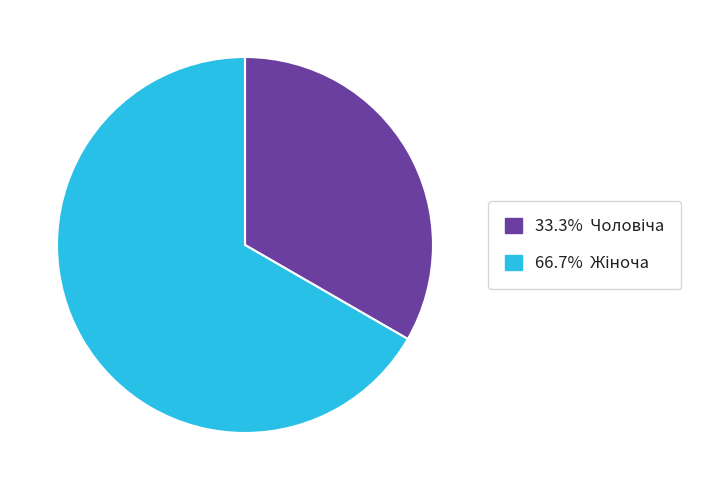

Does any single category account for the majority?

Yes